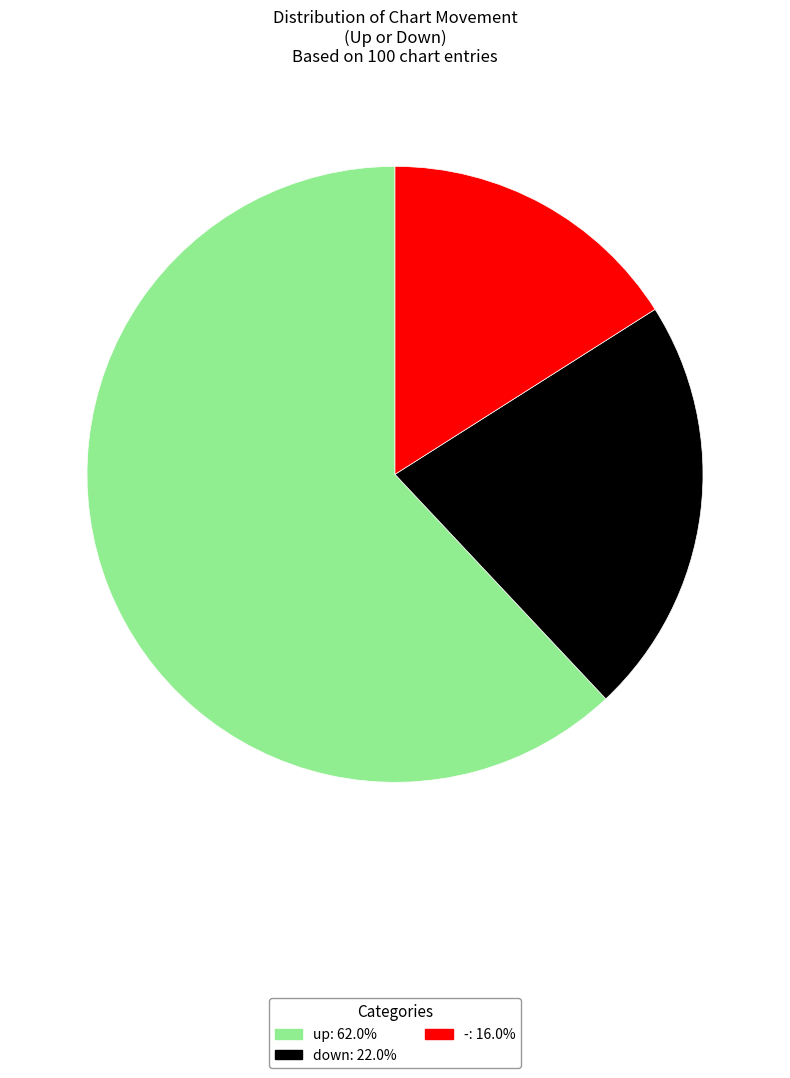

Which slice represents more than half of the pie?

up